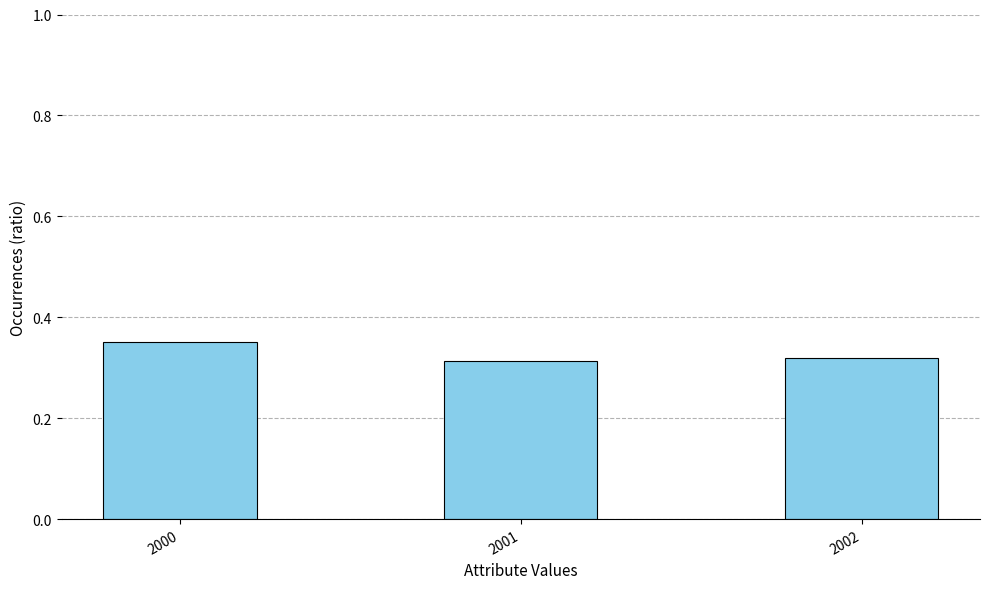

How many values are between 0 and 1?

3